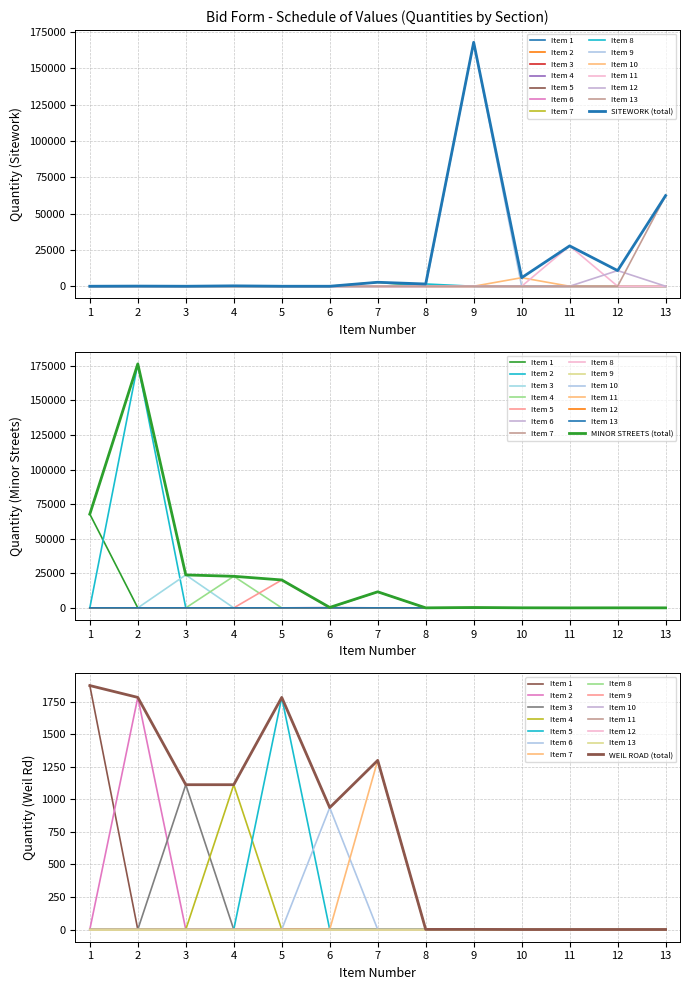

Which series changed the most between 6 and 11?

SITEWORK